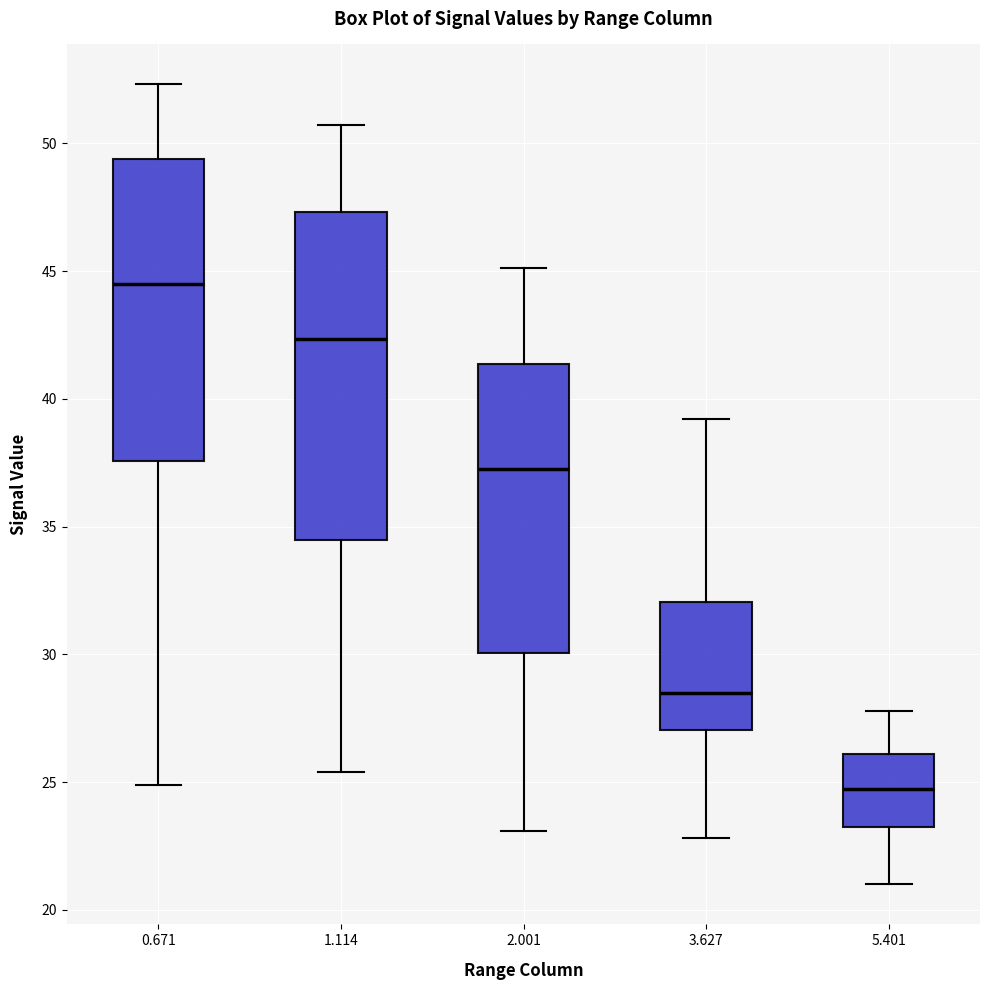

Where does the upper whisker of the box at x = 3.627 end on the y-axis? The values are not printed on the chart, so give them approximately, as read against the axis.

39.0